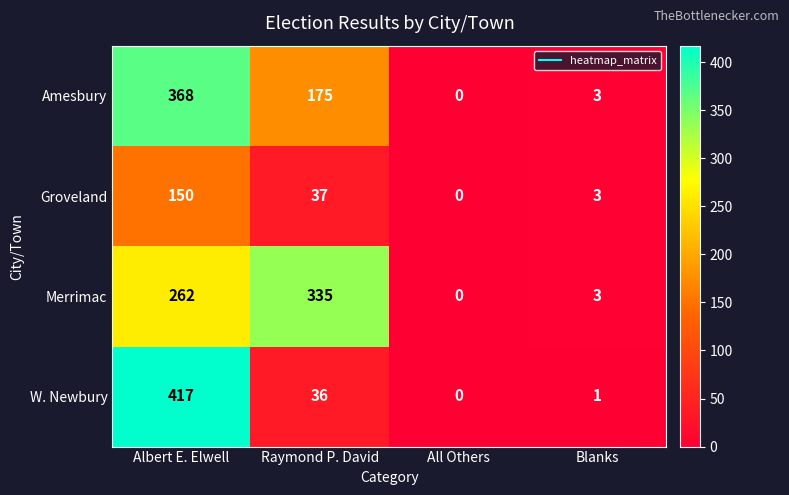

At which category does the chart reach its peak across all series?

Albert E. Elwell